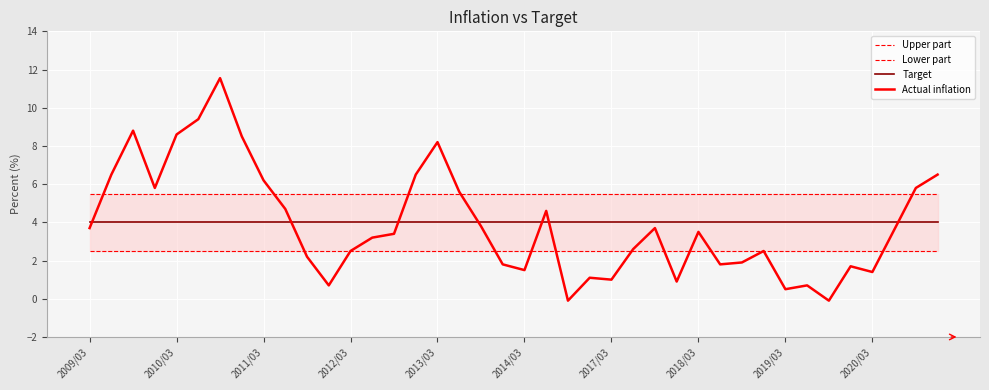

At how many categories does at least one series exceed 10?

1